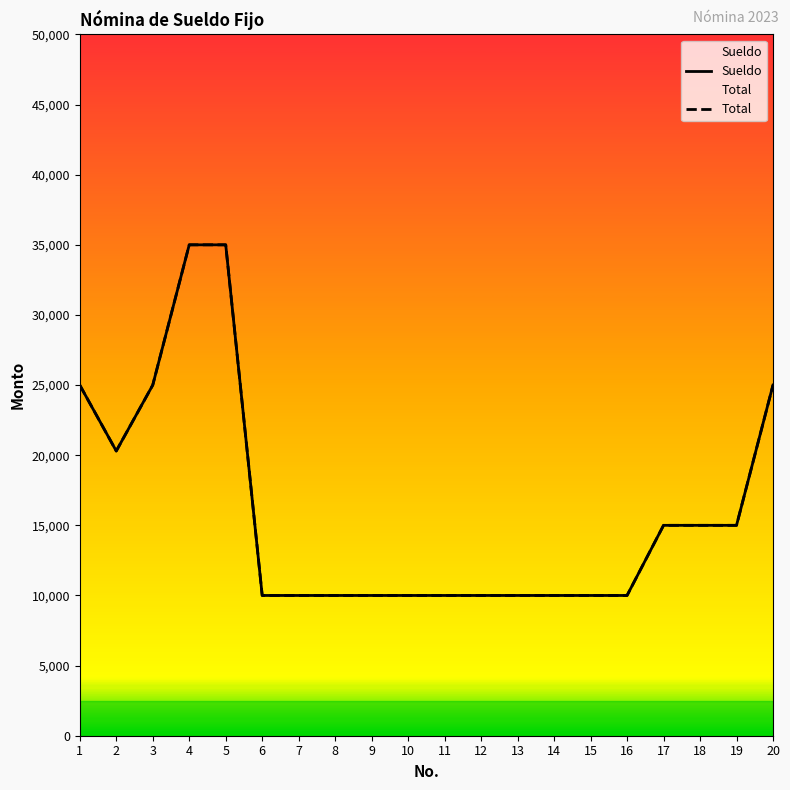

Which series has the widest spread of values?

Sueldo